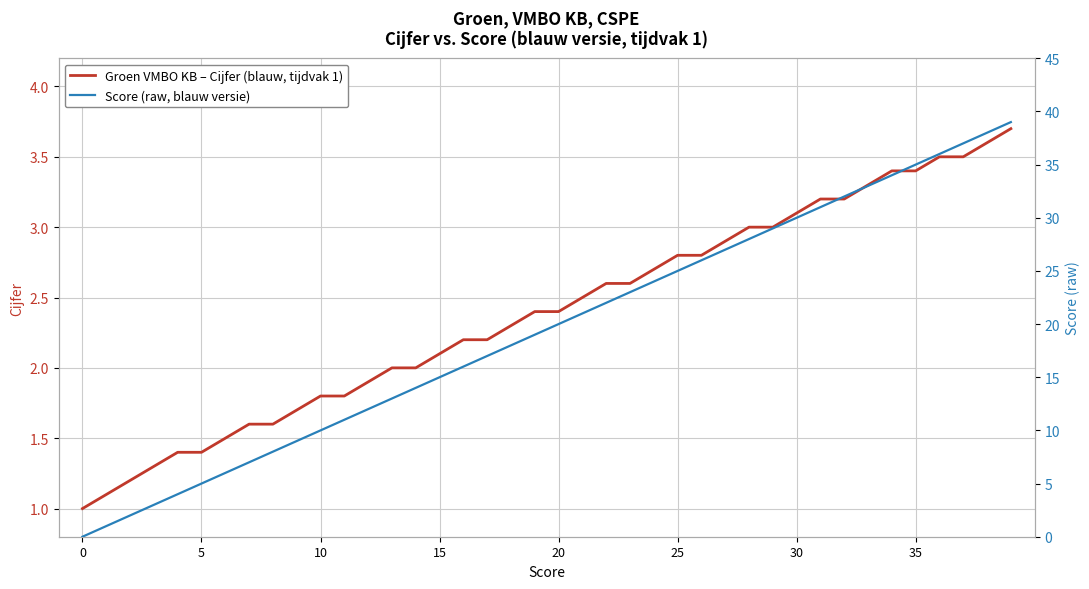

The value of Groen VMBO KB – Cijfer (blauw, tijdvak 1) at 25 is 1.2. True or false?

False